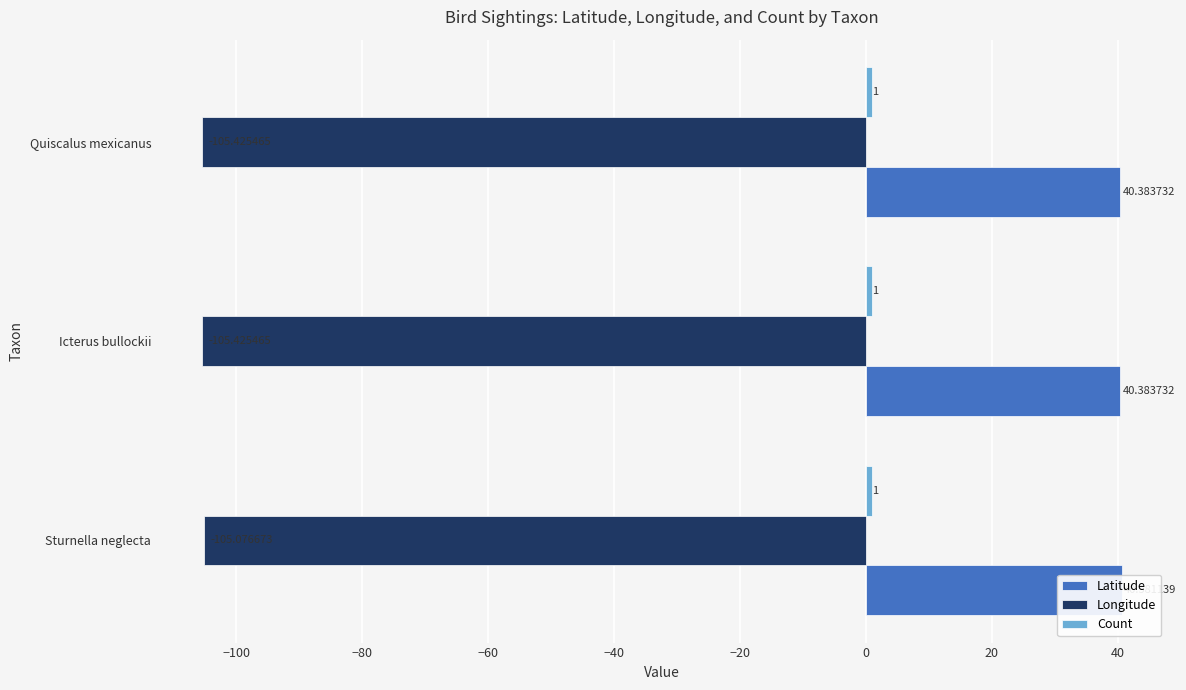

What is the maximum value shown in the chart?

40.6